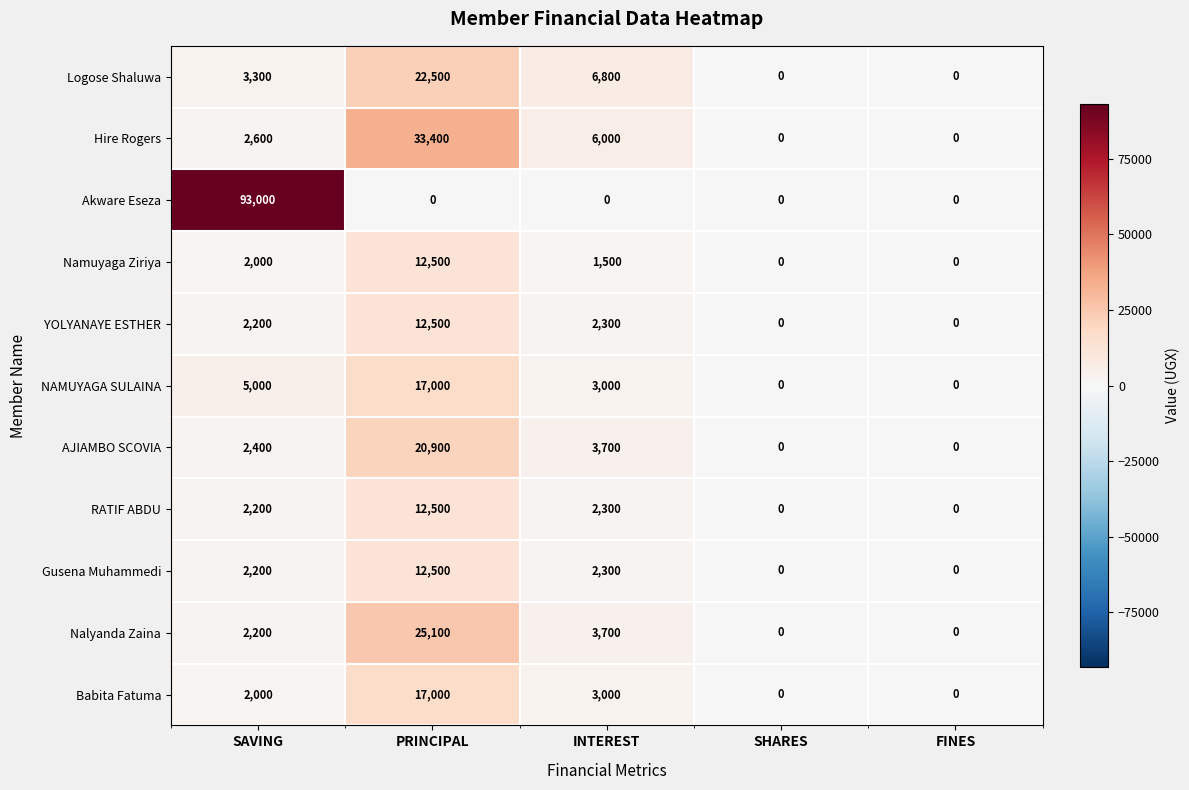

The value of Babita Fatuma at PRINCIPAL is 10168. True or false?

False